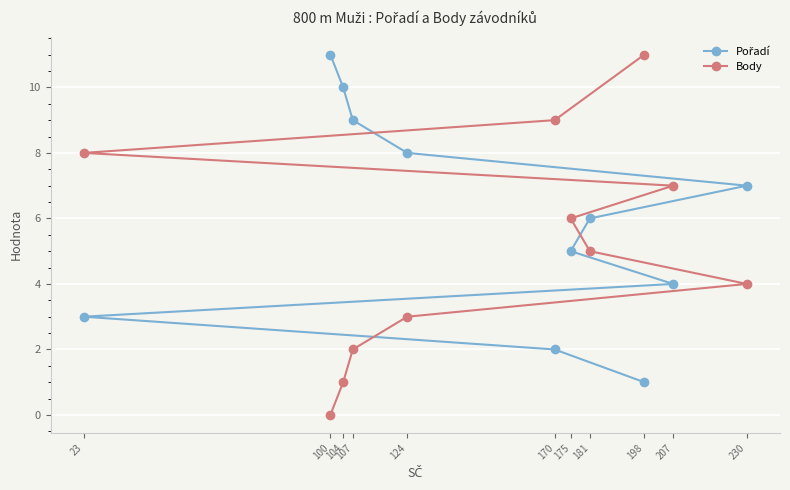

How many values in the Body series are below 5?

5